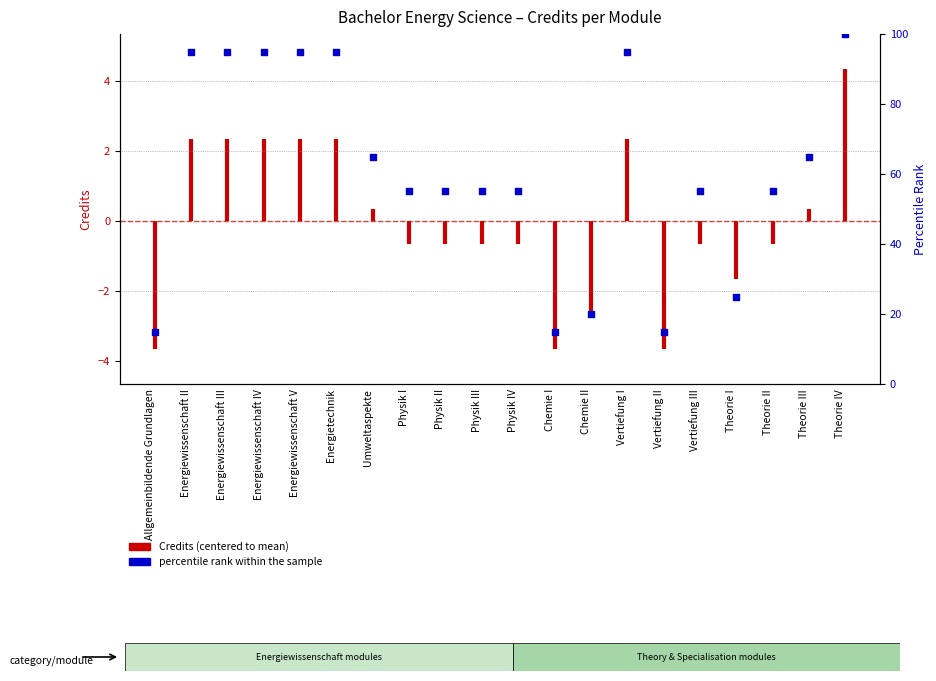

Which has a higher value, Vertiefung I or Theorie IV?

Theorie IV